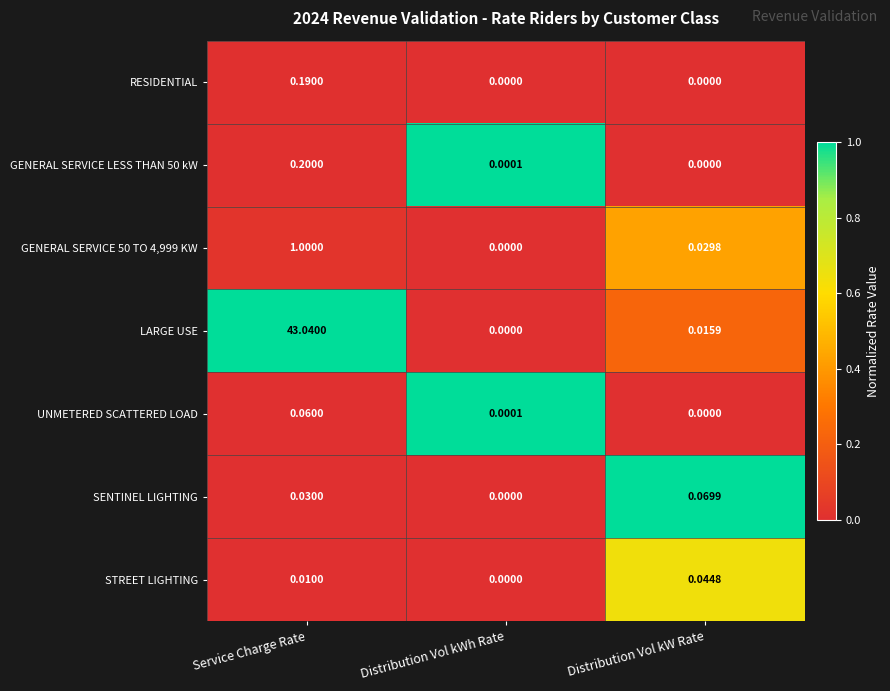

How many values in the GENERAL SERVICE LESS THAN 50 kW series exceed 0?

2